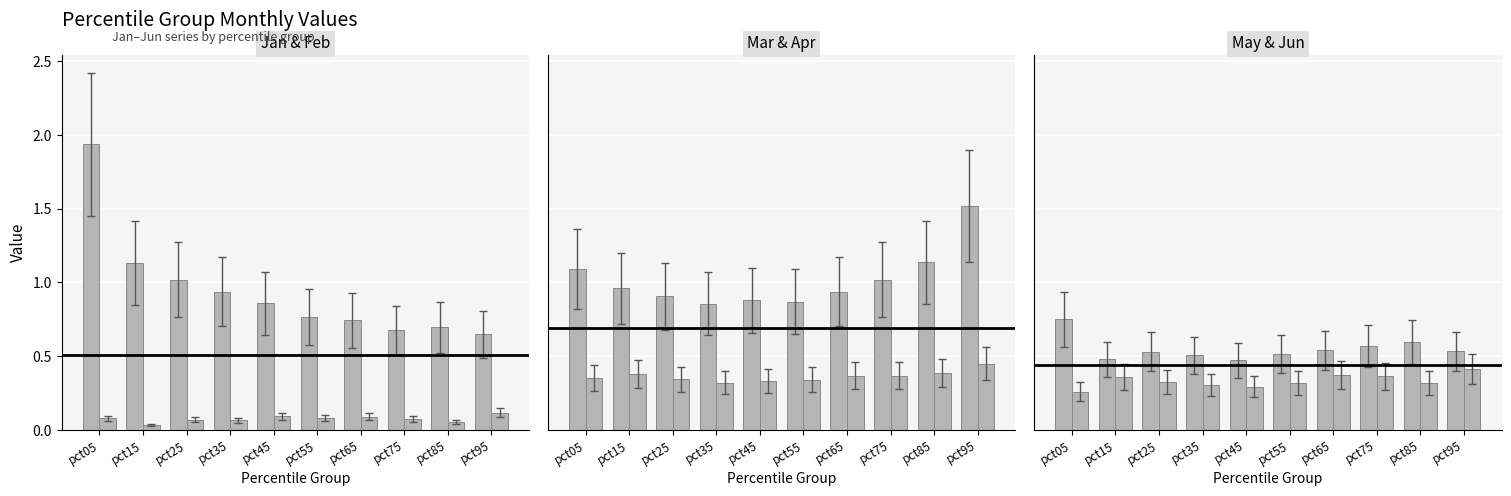

Rank the series at pct65 from lowest to highest value.

Feb, Apr, Jun, May, Jan, Mar